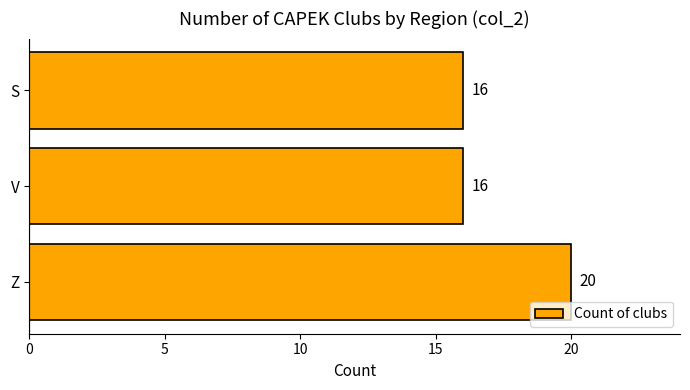

What is the maximum value shown in the chart?

20